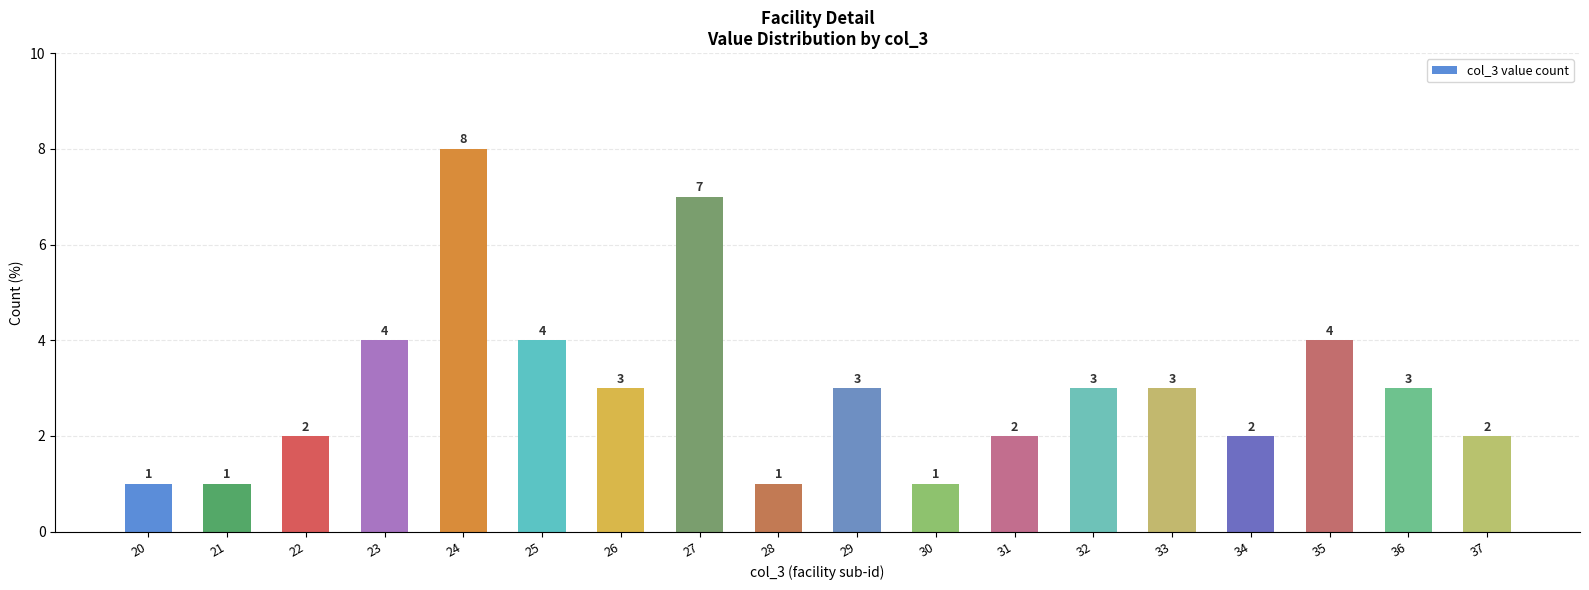

Reading right to left, list all the values displayed in this chart.

2	3	4	2	3	3	2	1	3	1	7	3	4	8	4	2	1	1